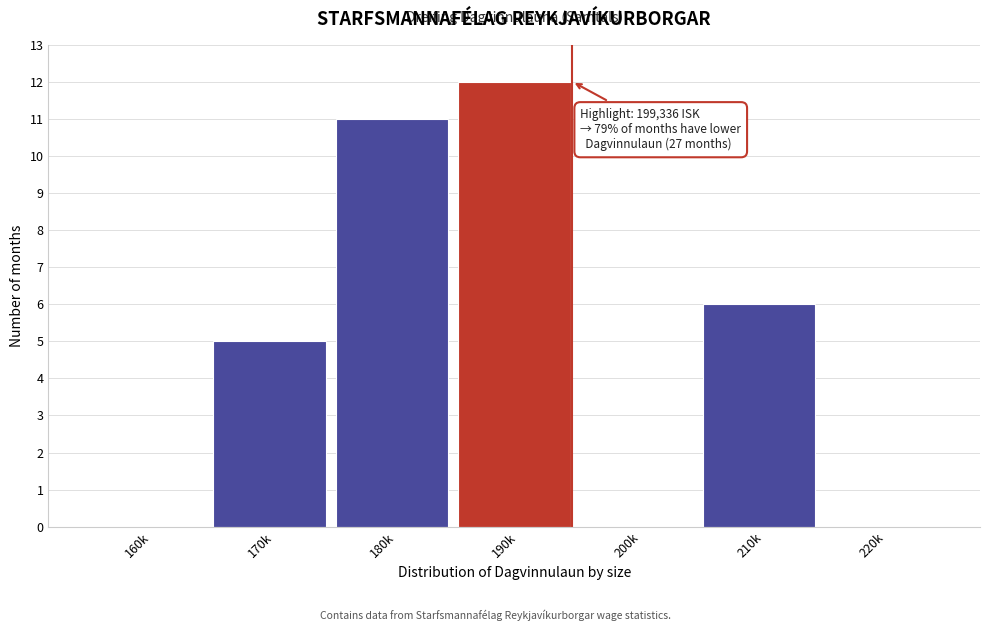

Reading right to left, what are all the values shown in this chart?

220k=0	210k=6	200k=0	190k=12	180k=11	170k=5	160k=0